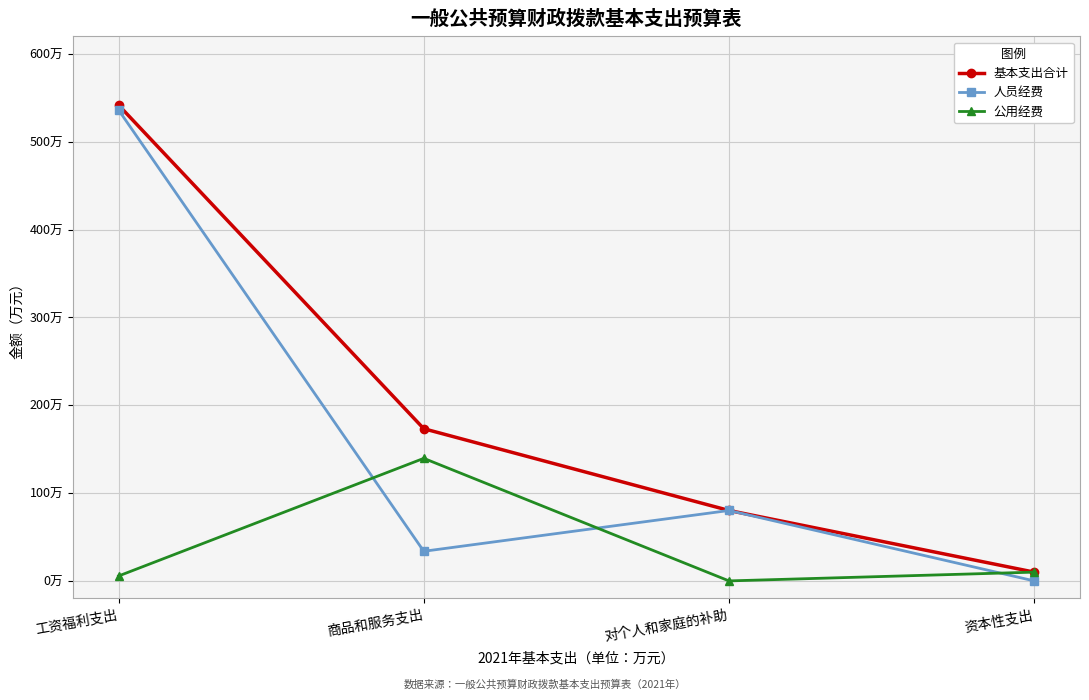

What are all the series names shown in the legend?

基本支出合计, 人员经费, 公用经费